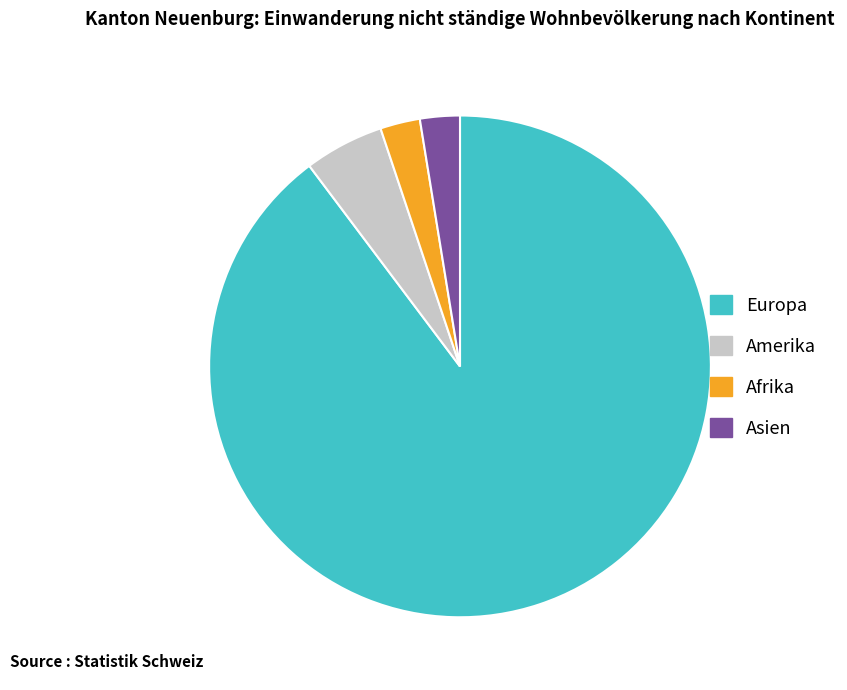

Is there a majority slice in this chart?

Yes